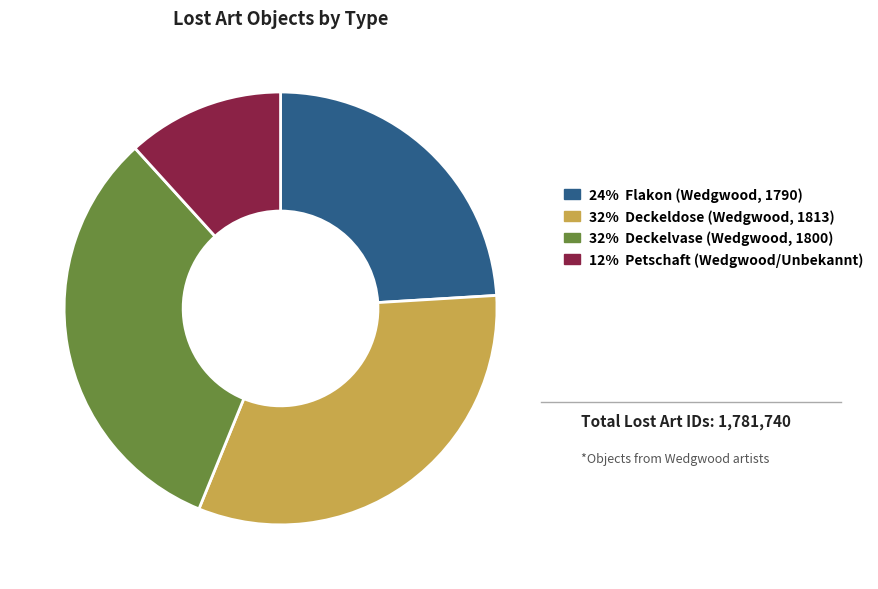

How many segments does this pie chart have?

4